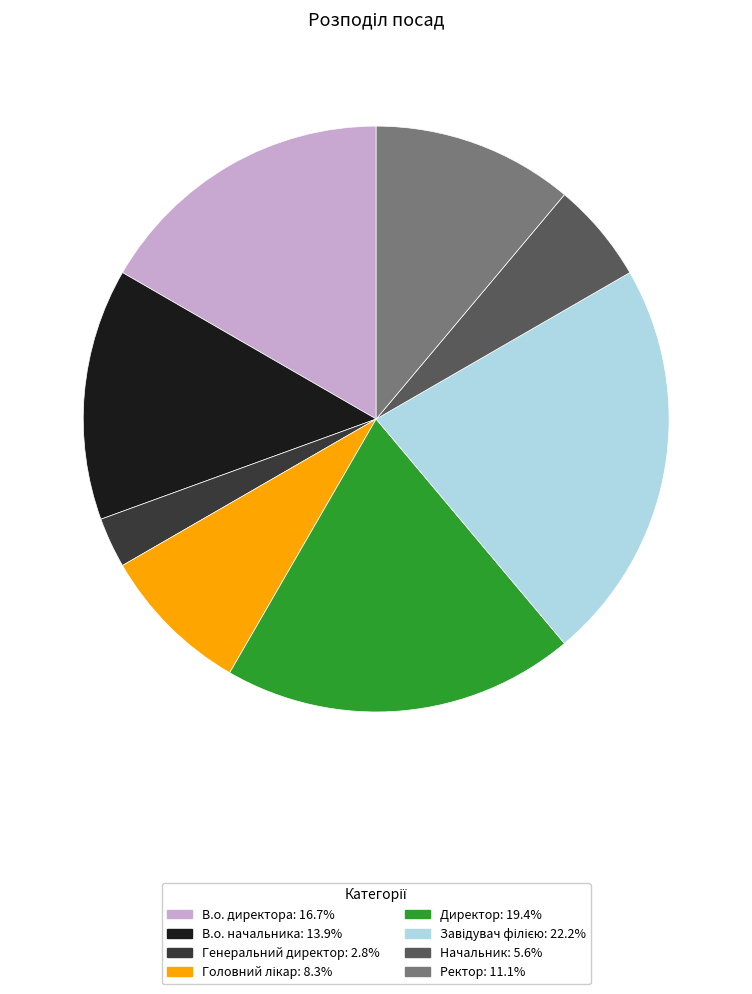

Which slice is the smallest?

Генеральний директор